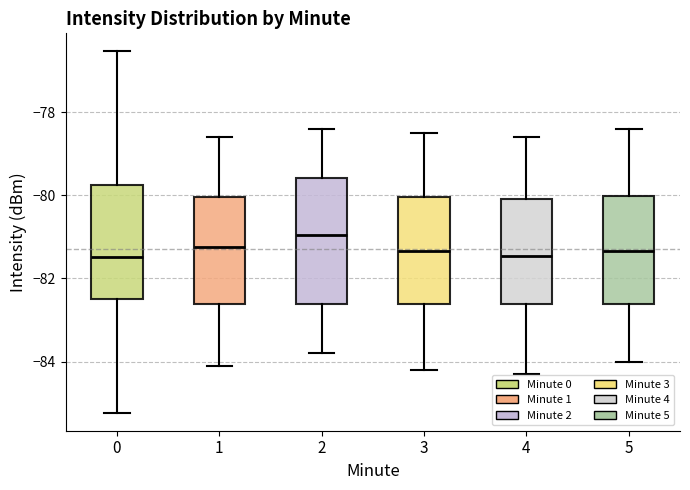

Where is the lower edge of the box at x = 1 on the y-axis? The values are not printed on the chart, so give them approximately, as read against the axis.

-82.6